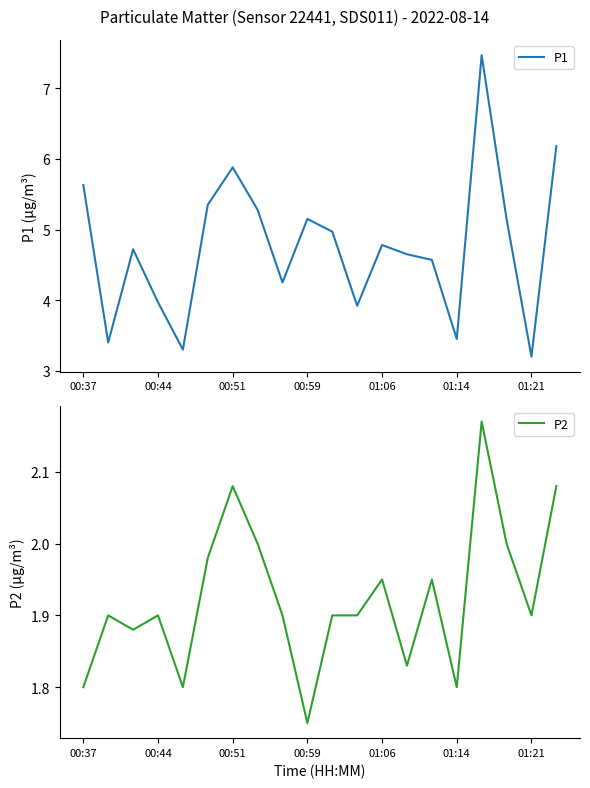

What is the value of the P2 point at the 18th from the left?

2.0